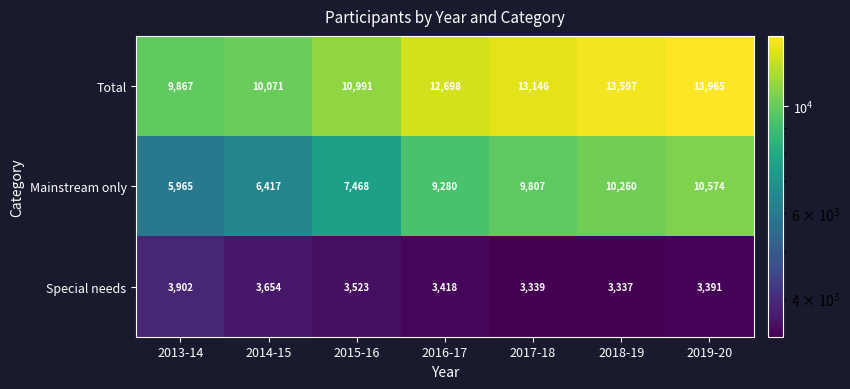

Which series changed the most between 2014-15 and 2015-16?

Mainstream only